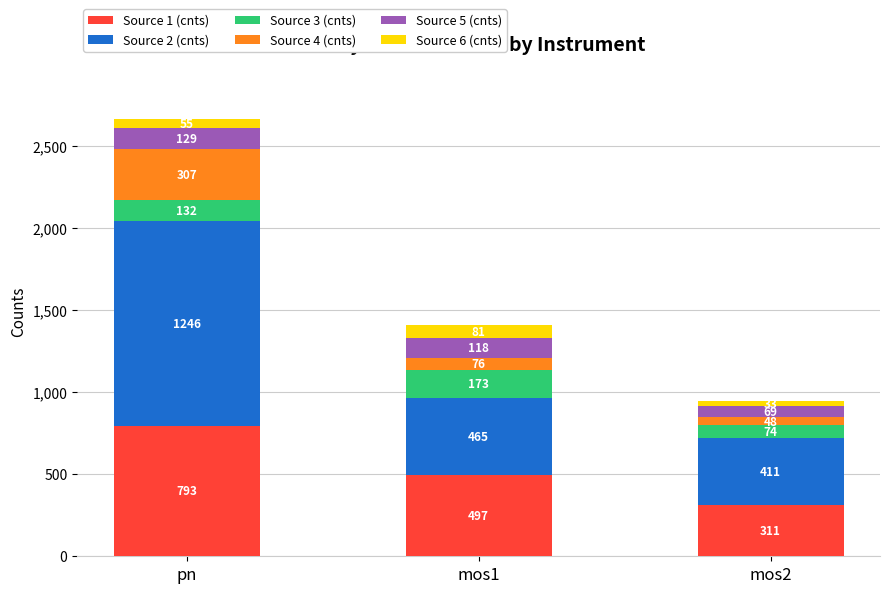

Is it true that Source 1 (cnts) equals 839.8 at mos1?

False